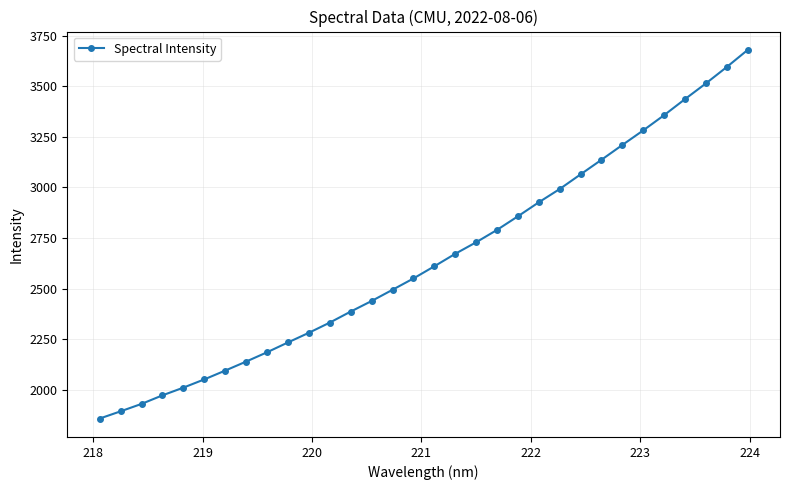

What is the value of the 31st point from the left?

3595.6